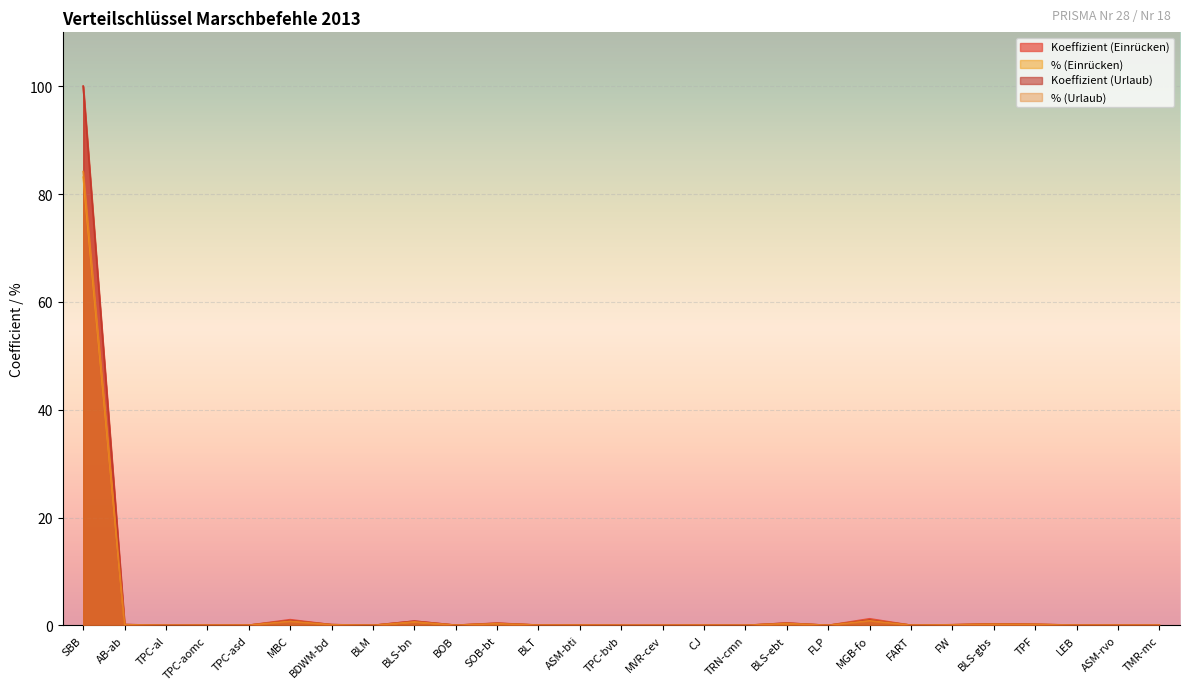

Reading left to right, transcribe all the data shown in this chart.

Koeffizient (Einrücken): 100.0	0.1	0.0	0.0	0.0	1.1	0.1	0.0	0.8	0.0	0.4	0.0	0.1	0.0	0.0	0.0	0.0	0.4	0.0	1.2	0.0	0.1	0.3	0.2	0.0	0.0	0.0
% (Einrücken): 83.1	0.1	0.0	0.0	0.0	0.9	0.1	0.0	0.7	0.0	0.3	0.0	0.0	0.0	0.0	0.0	0.0	0.4	0.0	1.0	0.0	0.1	0.2	0.2	0.0	0.0	0.0
Koeffizient (Urlaub): 100.0	0.1	0.0	0.0	0.0	0.9	0.1	0.0	0.8	0.0	0.4	0.0	0.0	0.0	0.0	0.0	0.0	0.4	0.0	1.0	0.0	0.1	0.3	0.2	0.0	0.0	0.0
% (Urlaub): 84.2	0.1	0.0	0.0	0.0	0.8	0.1	0.0	0.7	0.0	0.3	0.0	0.0	0.0	0.0	0.0	0.0	0.4	0.0	0.9	0.0	0.1	0.2	0.2	0.0	0.0	0.0